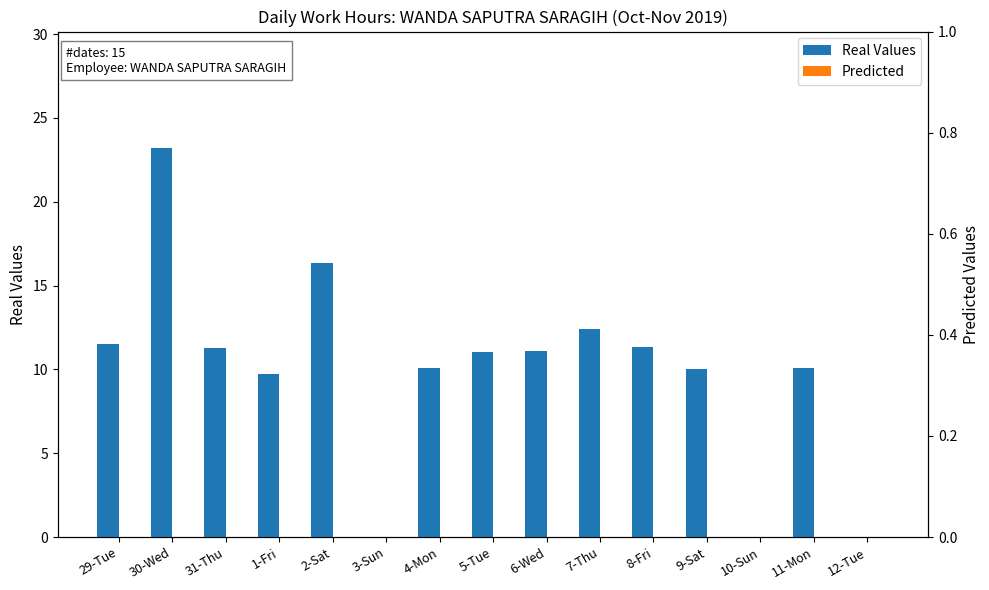

What position from the right is 7-Thu?

6